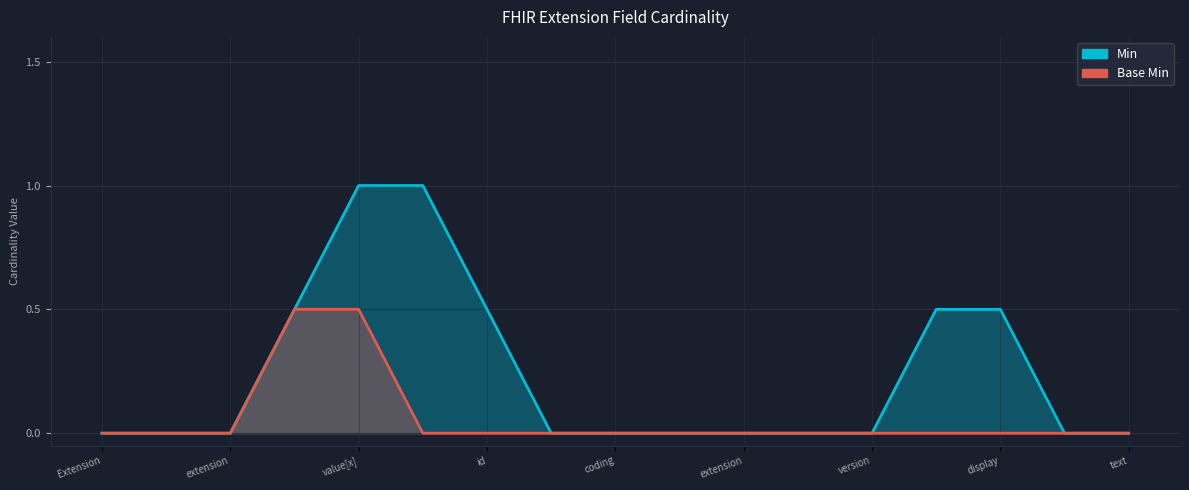

How many positive values does the Base Min series have?

1